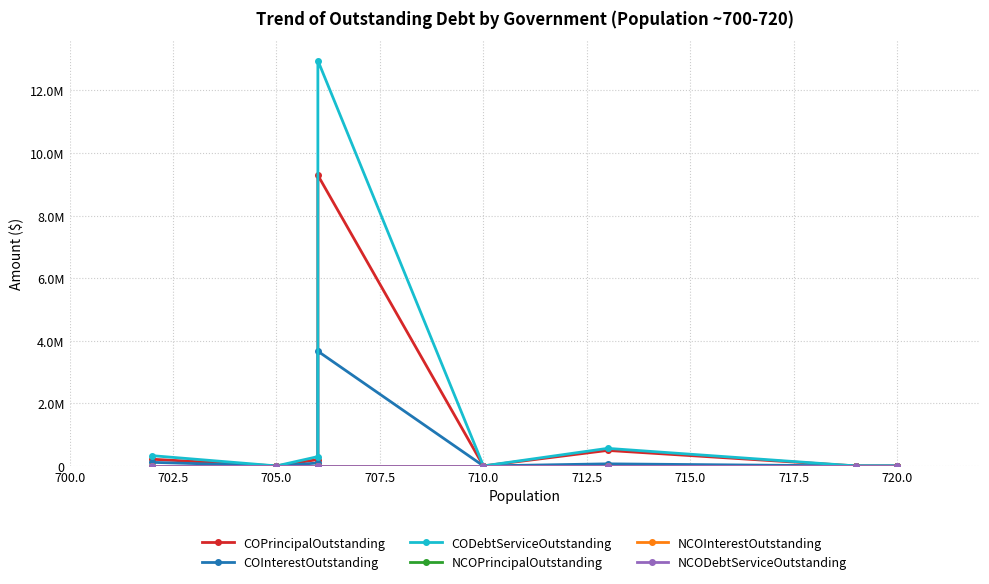

How many data points does each series have?

9